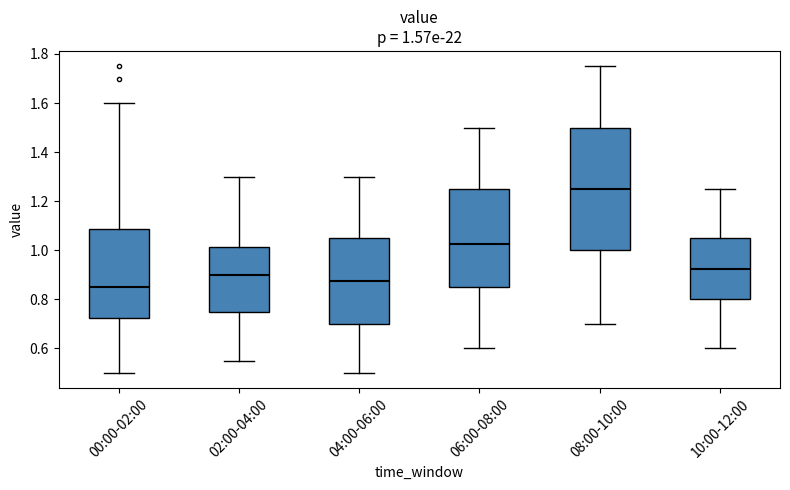

Which box's median line is the highest?

08:00-10:00